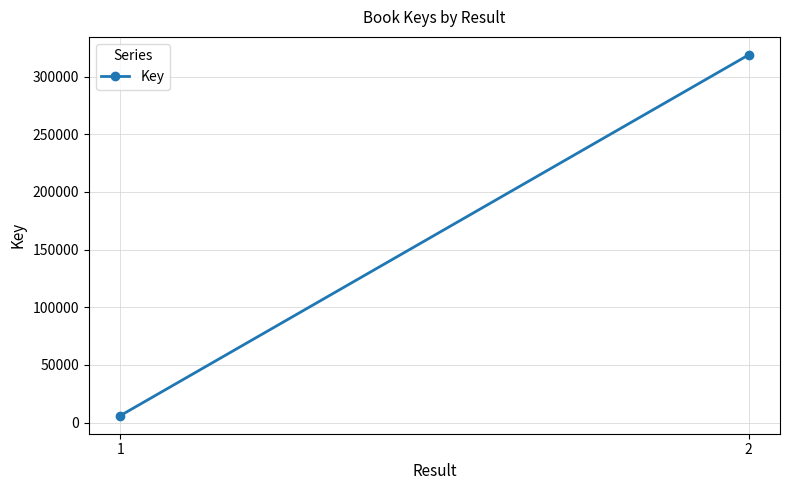

Reading left to right, what are all the values shown in this chart?

1=5967	2=318848